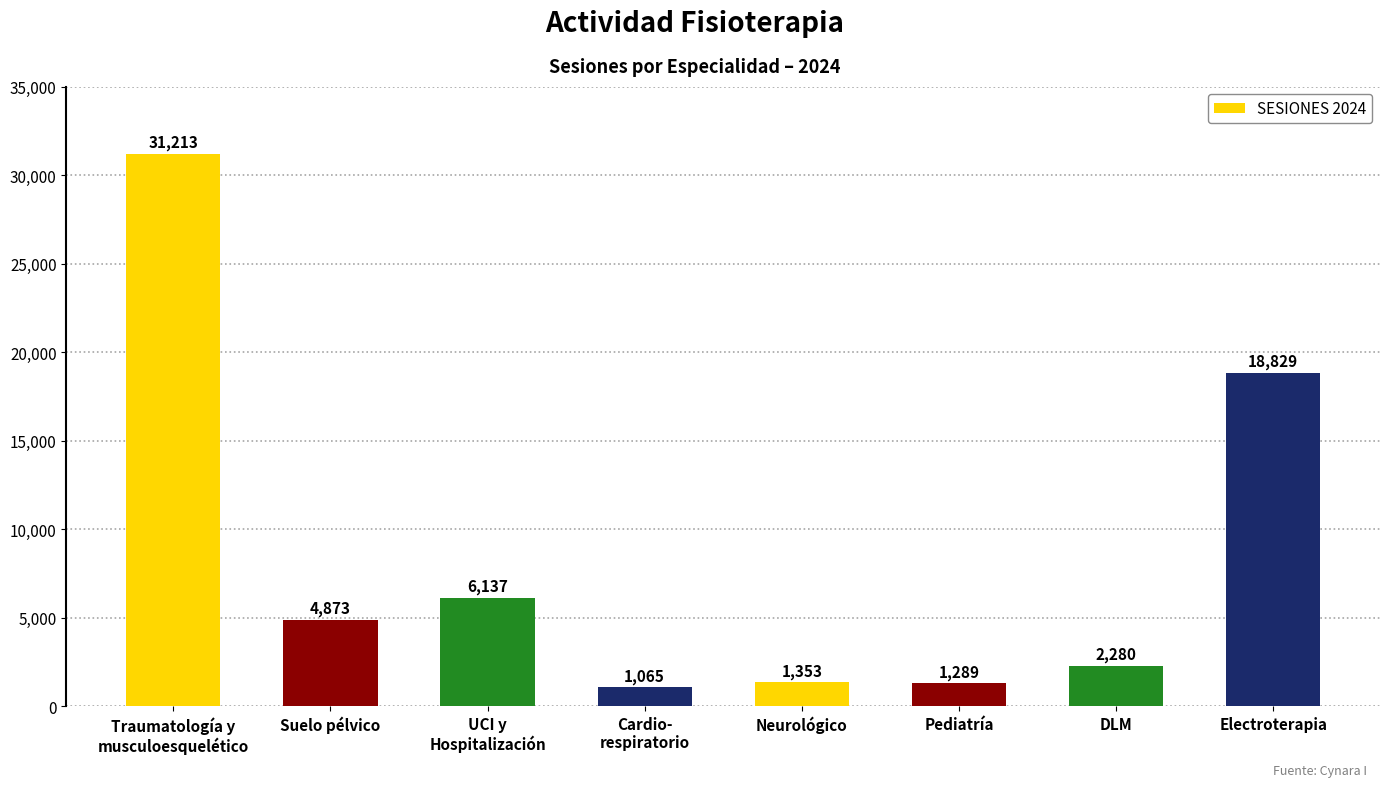

Reading left to right, list all the values displayed in this chart.

Traumatología y
musculoesquelético=31213	Suelo pélvico=4873	UCI y
Hospitalización=6137	Cardio-
respiratorio=1065	Neurológico=1353	Pediatría=1289	DLM=2280	Electroterapia=18829